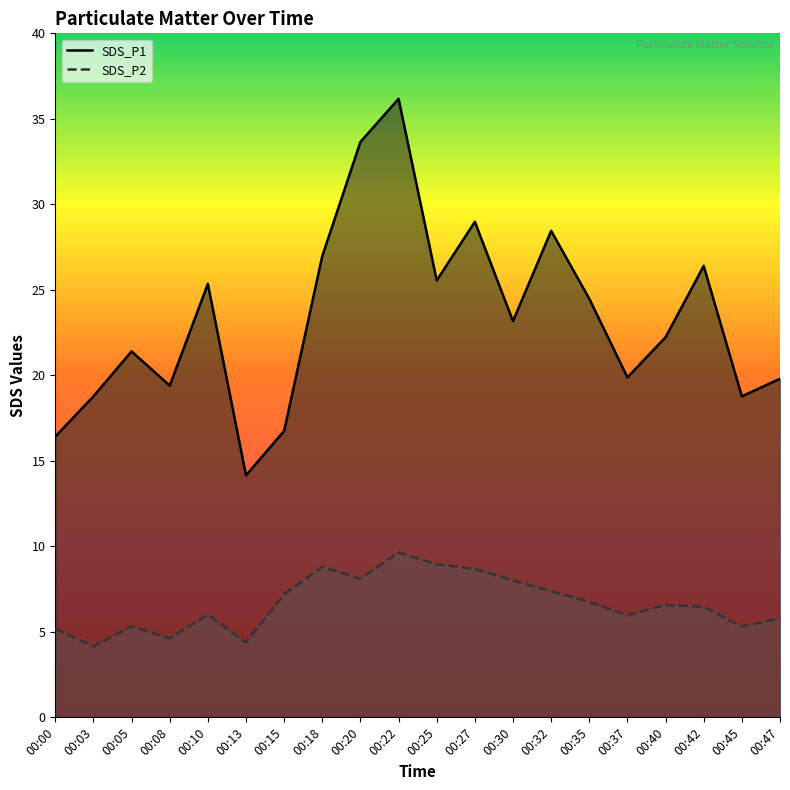

Where is SDS_P2 nearest to the value 6?

00:10